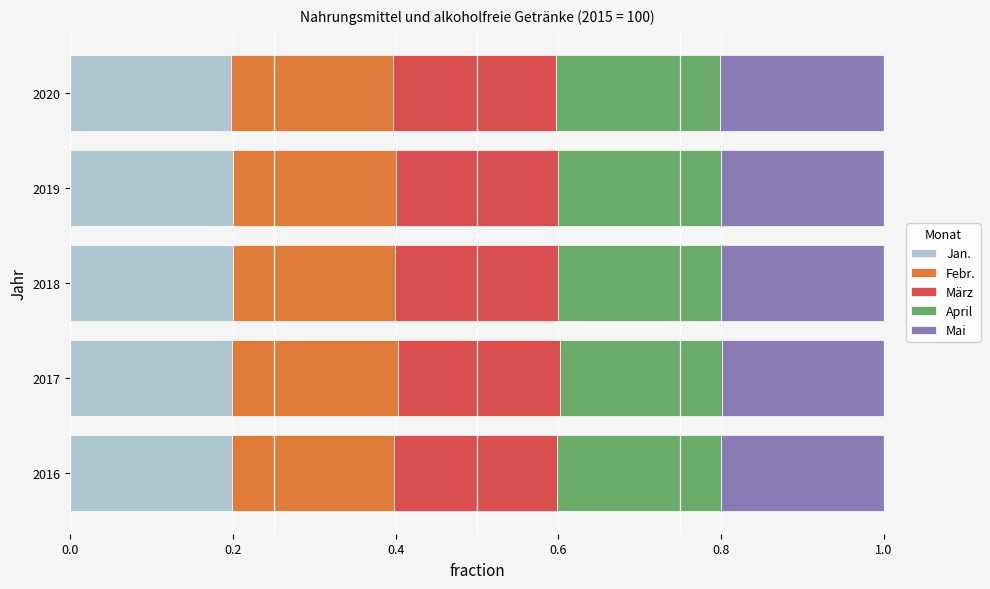

Is it true that Jan. equals 0.2 at 2018?

True